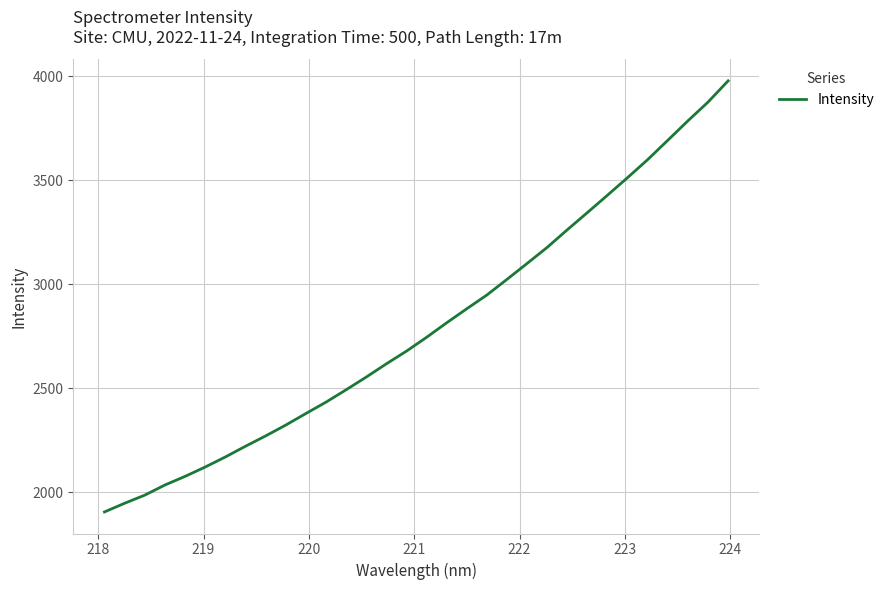

What is the difference between the maximum and minimum values?

2073.3